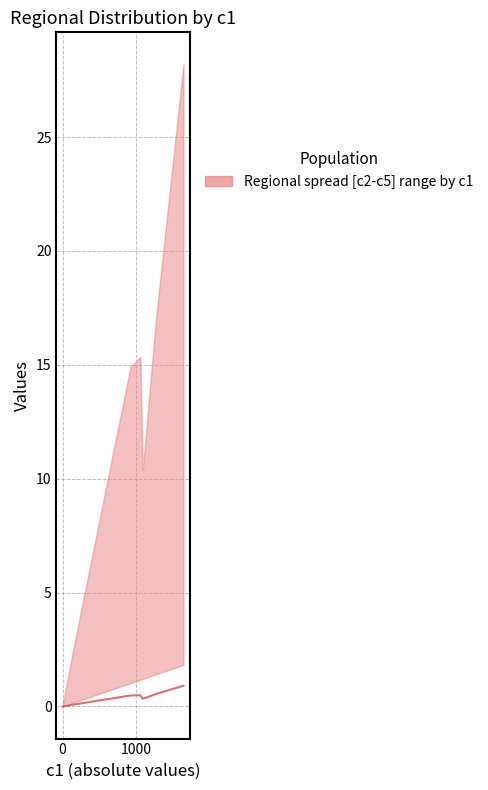

How many interior local valleys (lower than both neighbors) does the data have?

1